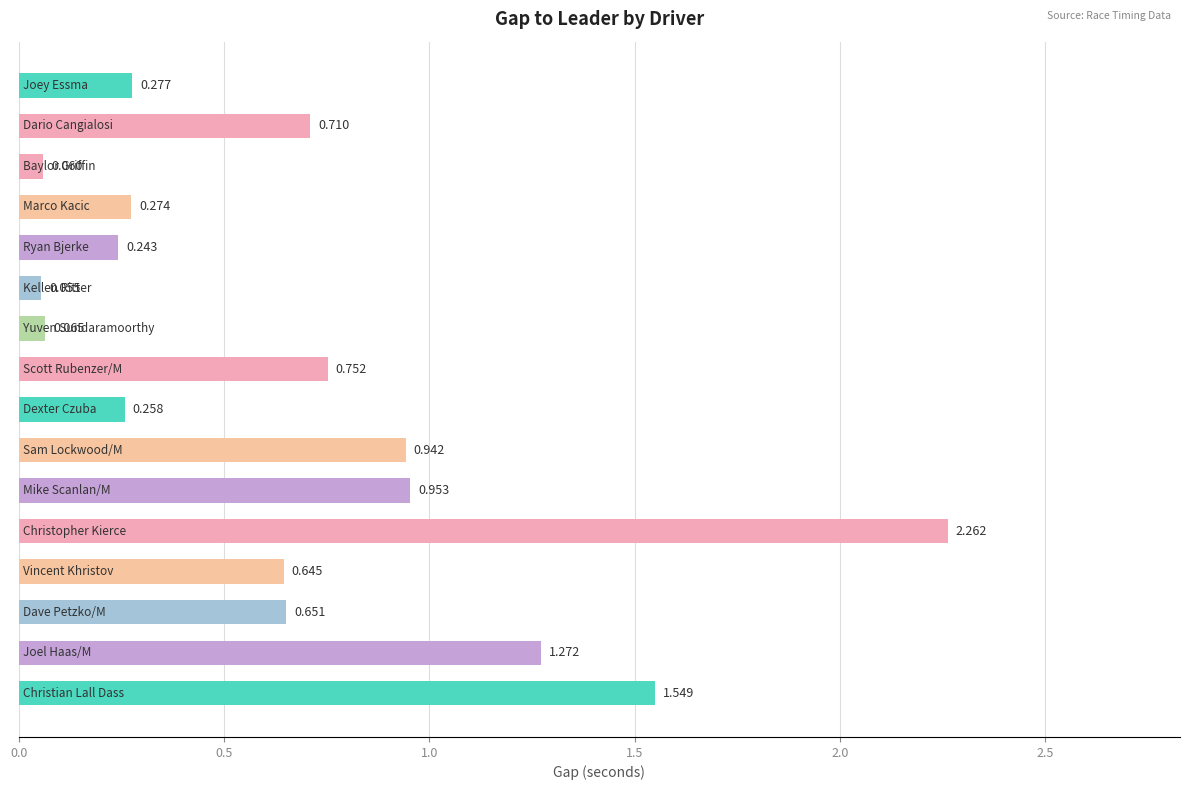

Are the bars horizontal?

Yes